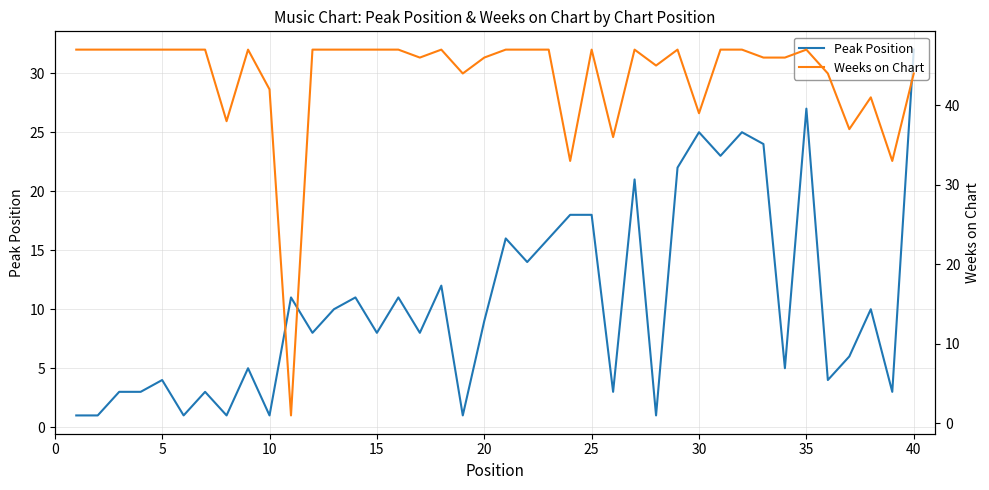

The value of Peak Position at 30 is 25. True or false?

True